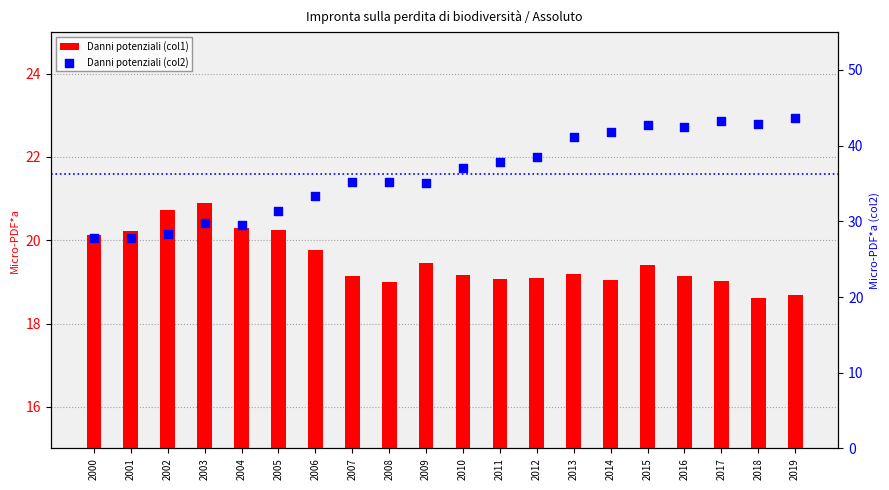

Which series reaches the minimum Y coordinate?

Danni potenziali (col1)